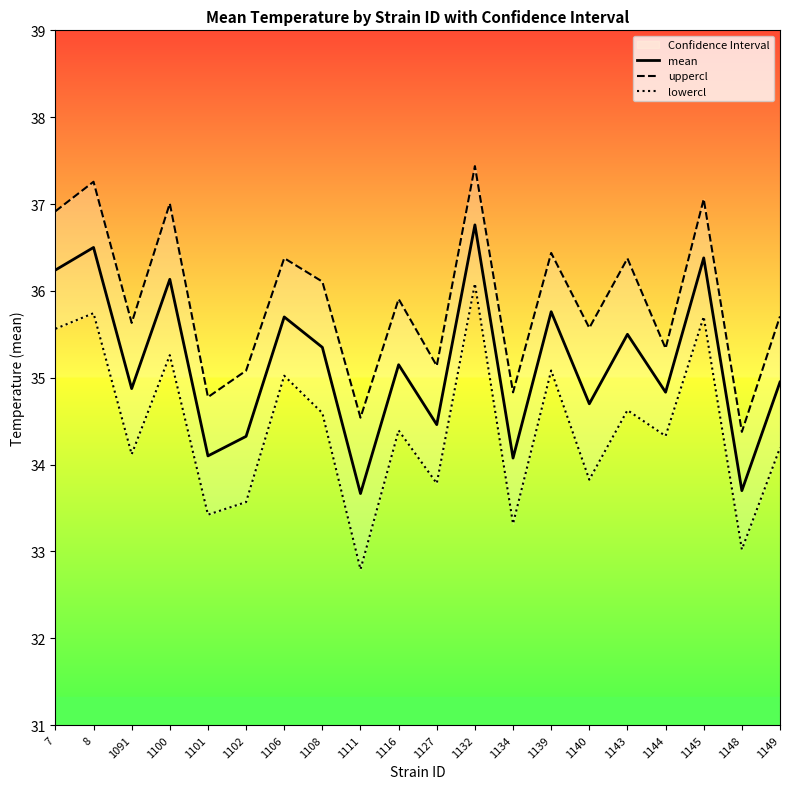

Reading left to right, transcribe all the data shown in this chart.

mean: 7=36.2	8=36.5	1091=34.9	1100=36.1	1101=34.1	1102=34.3	1106=35.7	1108=35.4	1111=33.7	1116=35.1	1127=34.5	1132=36.8	1134=34.1	1139=35.8	1140=34.7	1143=35.5	1144=34.8	1145=36.4	1148=33.7	1149=35.0
uppercl: 7=36.9	8=37.3	1091=35.6	1100=37.0	1101=34.8	1102=35.1	1106=36.4	1108=36.1	1111=34.5	1116=35.9	1127=35.1	1132=37.4	1134=34.8	1139=36.4	1140=35.6	1143=36.4	1144=35.3	1145=37.1	1148=34.4	1149=35.7
lowercl: 7=35.6	8=35.7	1091=34.1	1100=35.3	1101=33.4	1102=33.6	1106=35.0	1108=34.6	1111=32.8	1116=34.4	1127=33.8	1132=36.1	1134=33.3	1139=35.1	1140=33.8	1143=34.6	1144=34.3	1145=35.7	1148=33.0	1149=34.2